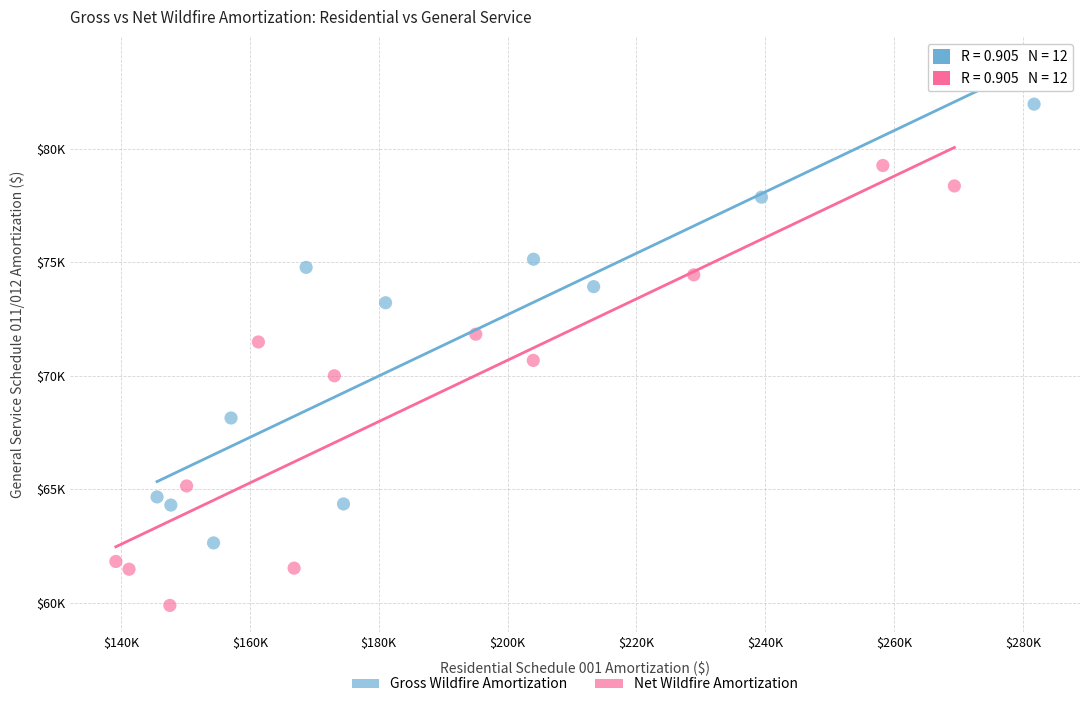

What are all the series names shown in the legend?

Gross Wildfire Amortization, Net Wildfire Amortization